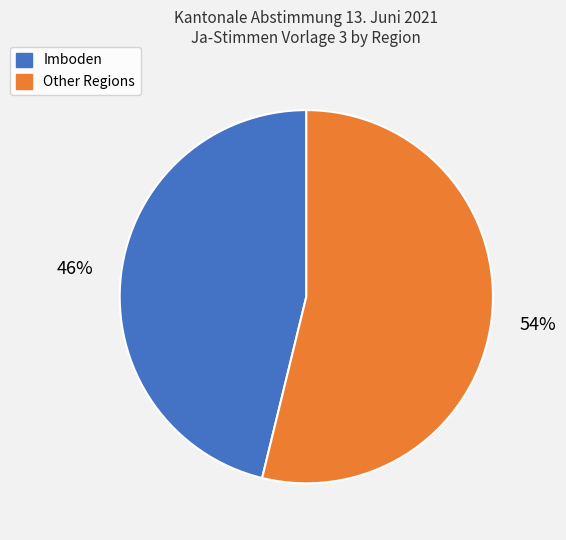

Do Other Regions and Imboden together represent more than half of the pie?

Yes